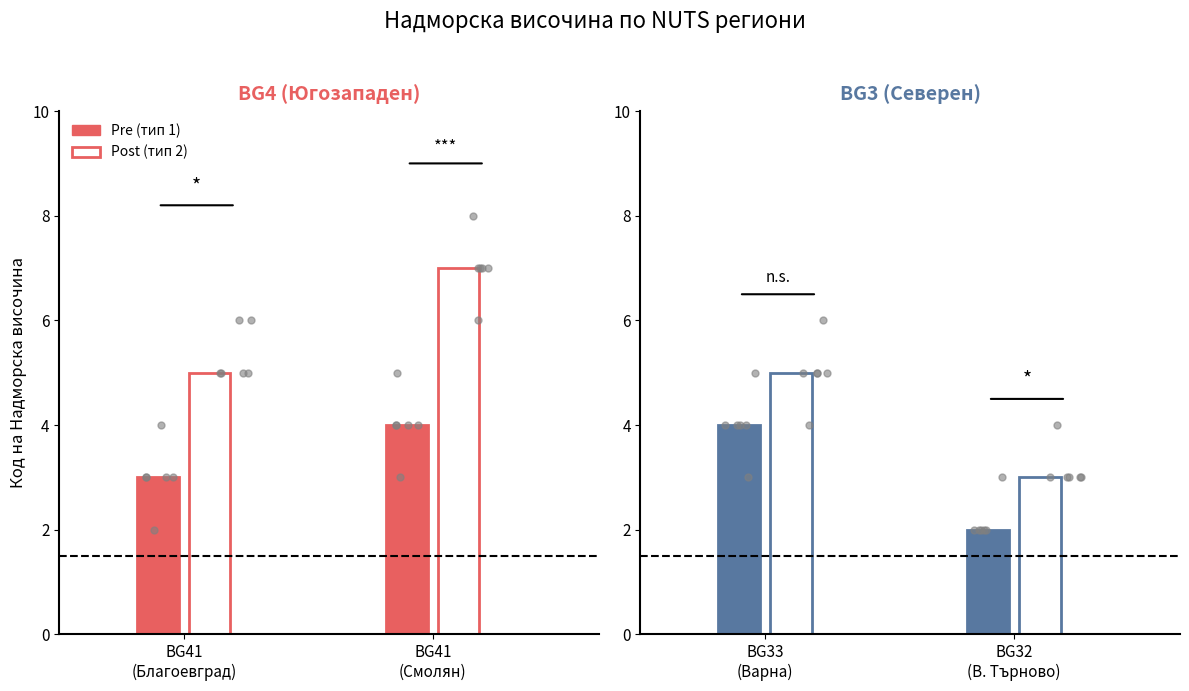

Which series has the largest total across all categories?

Надморска височина (Post)